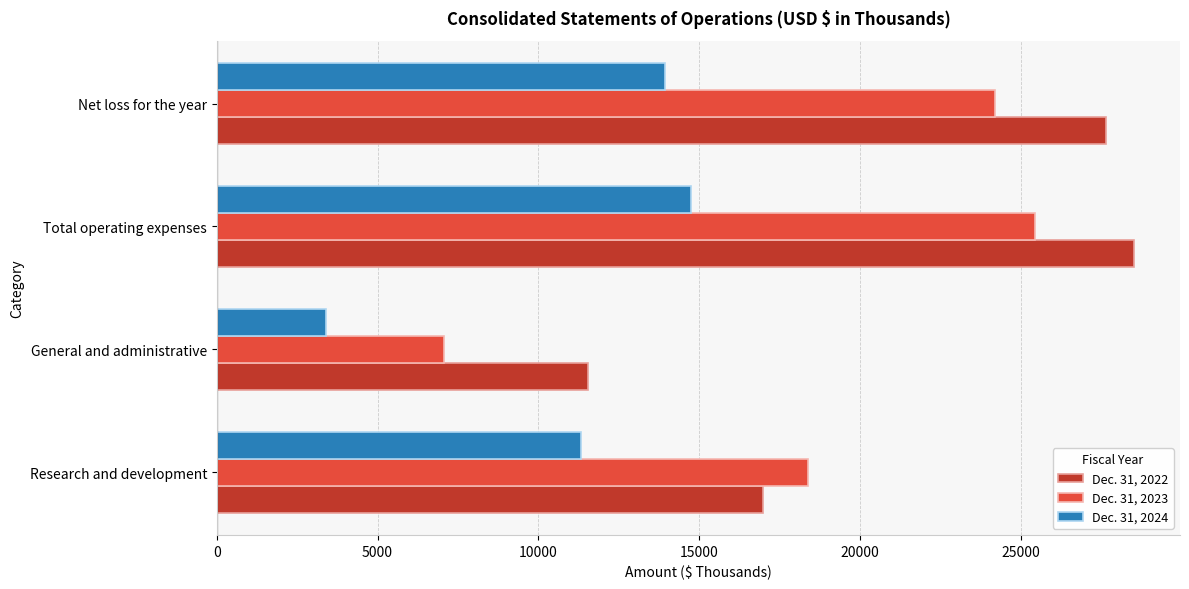

Which category has the lowest value in the Dec. 31, 2022 series?

General and administrative